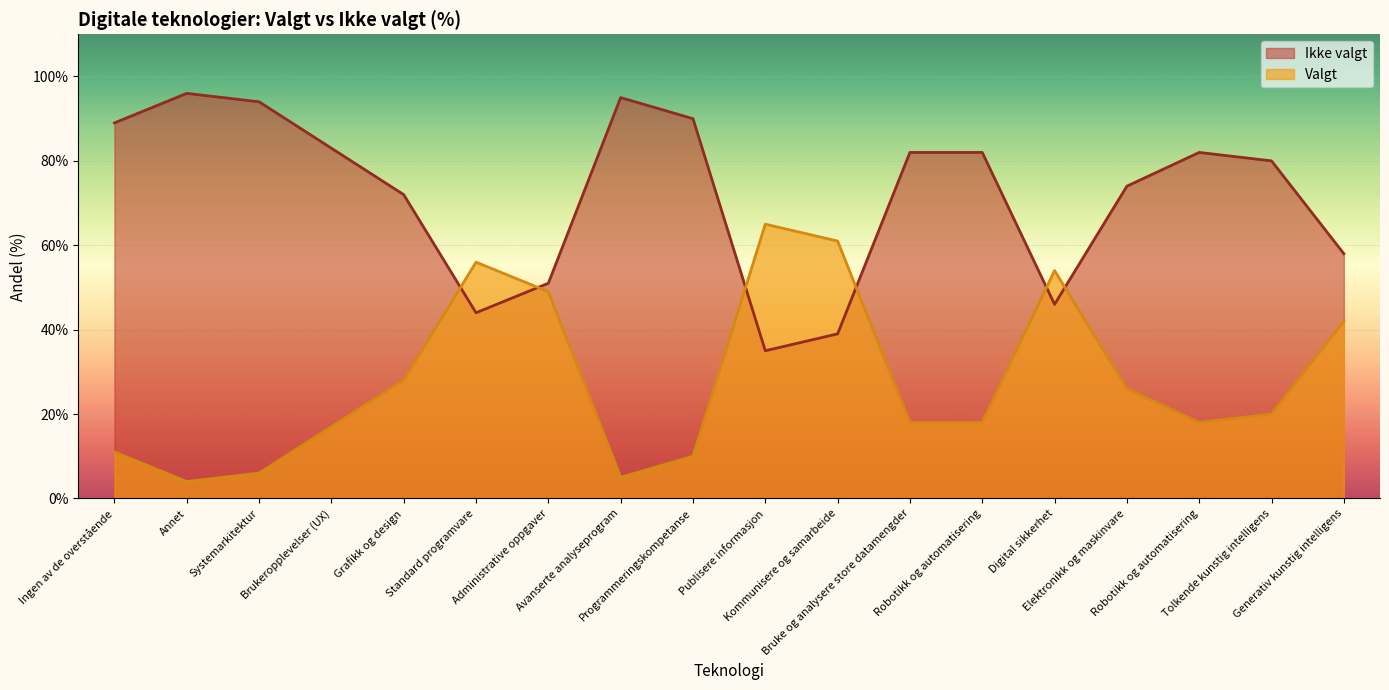

Rank the series at Tolkende kunstig intelligens from lowest to highest value.

Valgt, Ikke valgt